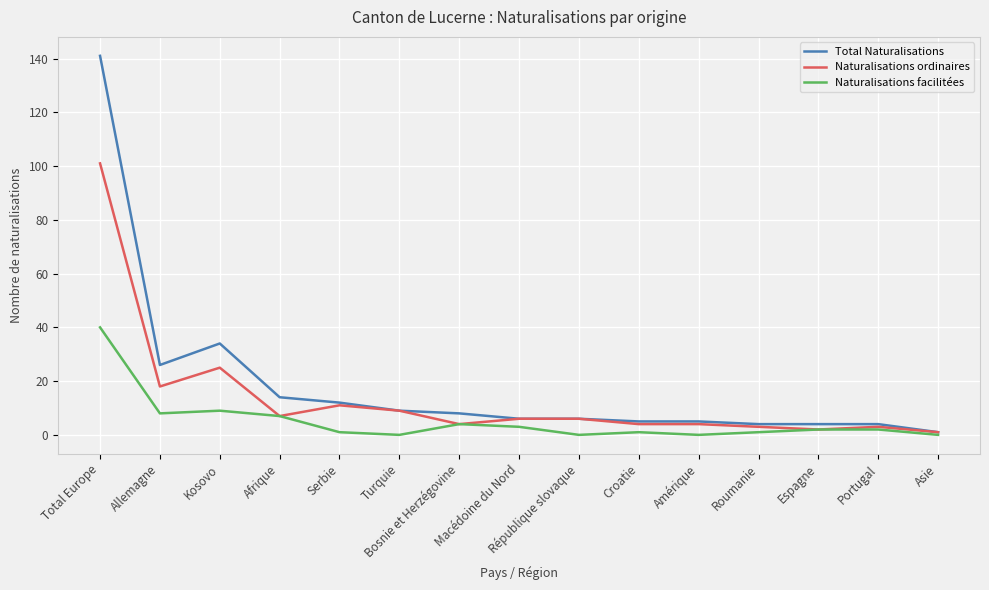

Which series changed the most between Kosovo and Macédoine du Nord?

Total Naturalisations